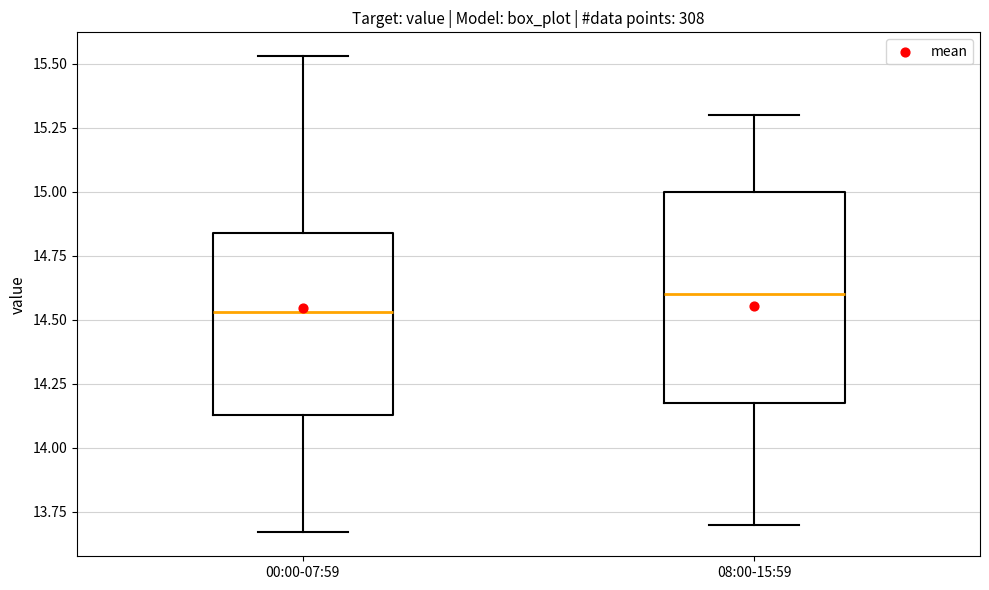

Reading left to right, read every box against the y-axis: the position of its median line, the range the box covers, and the ends of its whiskers. The values are not printed on the chart, so give them approximately, as read against the axis.

00:00-07:59: median 14.55, box 14.15 to 14.85, whiskers 13.65 to 15.55
08:00-15:59: median 14.60, box 14.20 to 15.00, whiskers 13.70 to 15.30